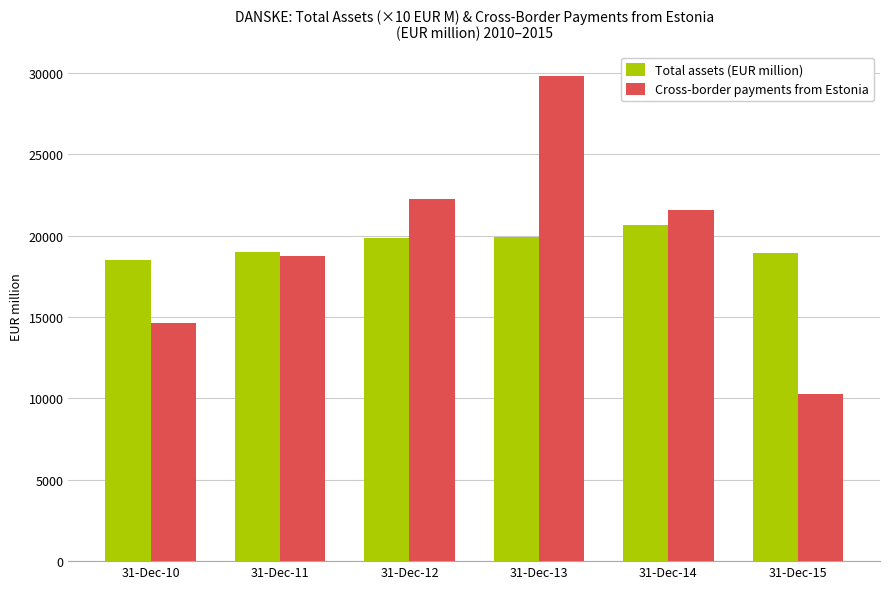

How many values in the Total assets (EUR million) series exceed 19853?

3